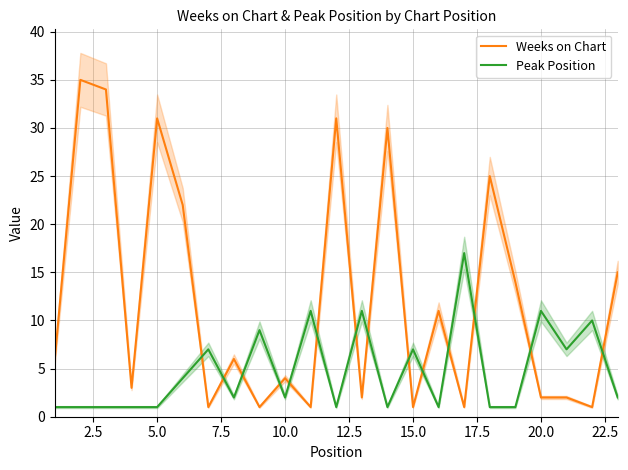

Rank the series by their maximum value, from highest to lowest.

Weeks on Chart, Peak Position